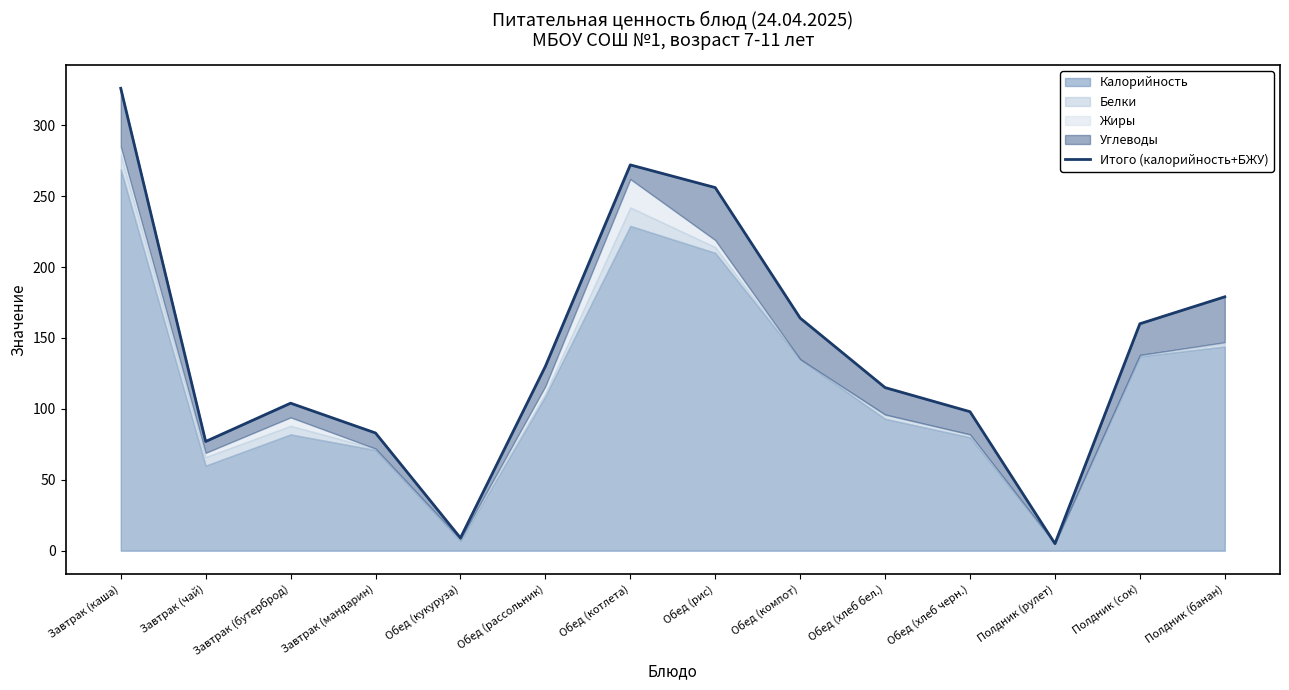

Is it true that the value at Обед (хлеб черн.) is 58?

False